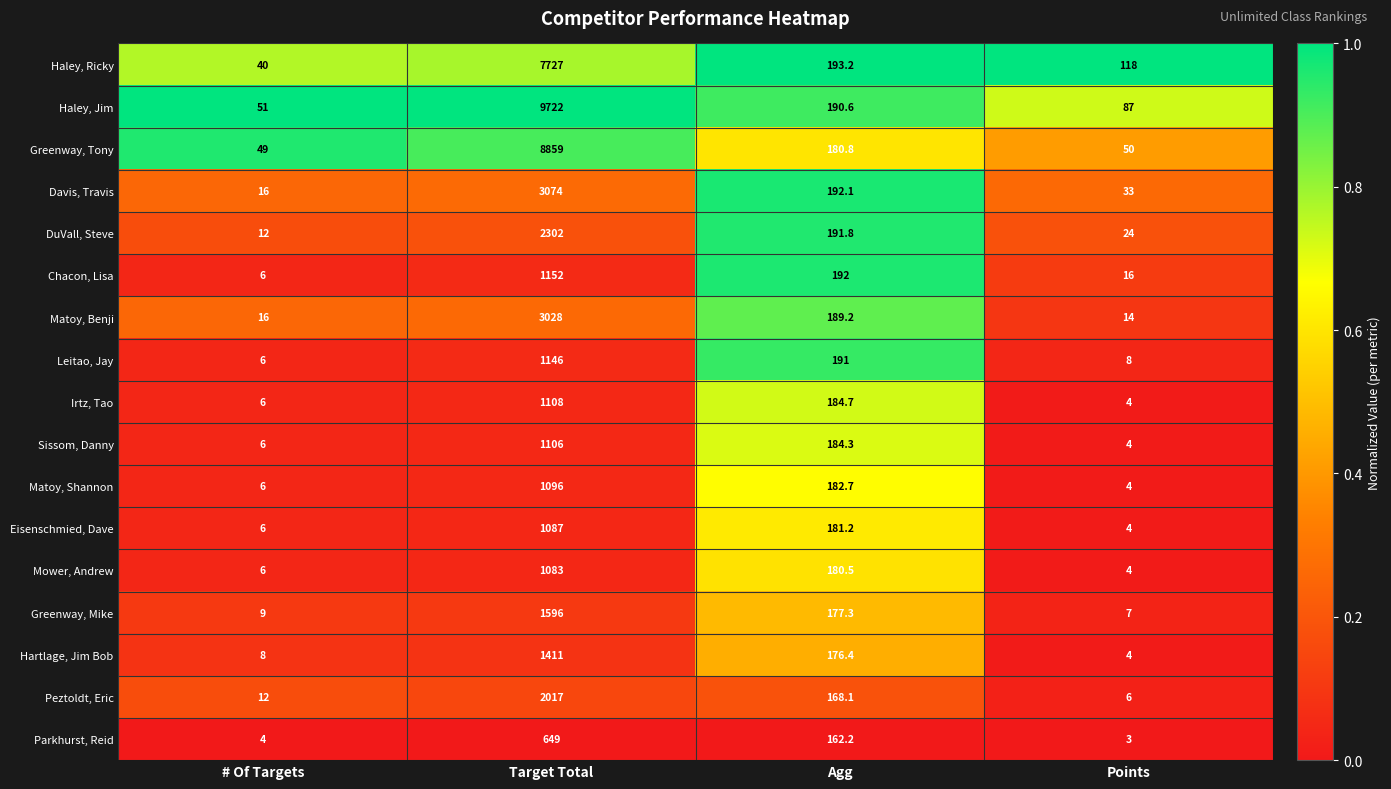

Which series has the largest range (max minus min)?

Haley, Jim